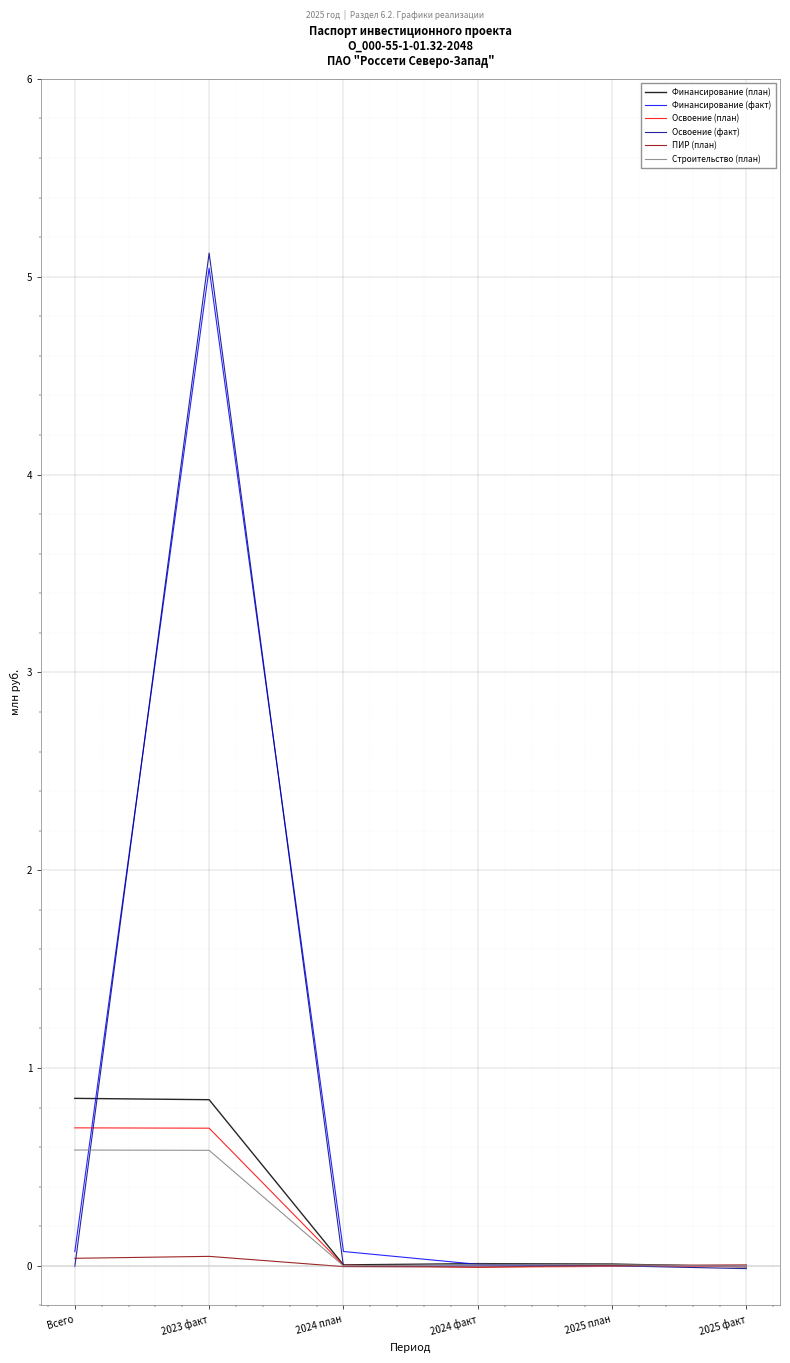

In Строительство (план), how many points are lower than both neighbors (excluding endpoints)?

1